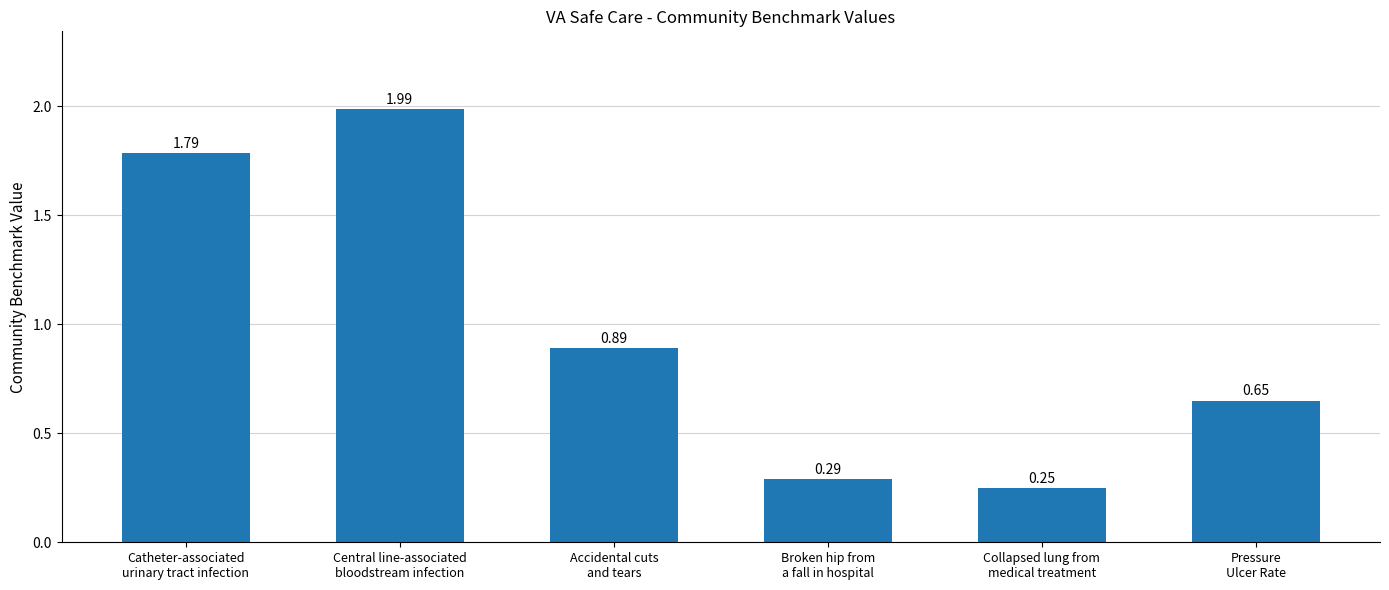

What is the sum of all values?

5.9